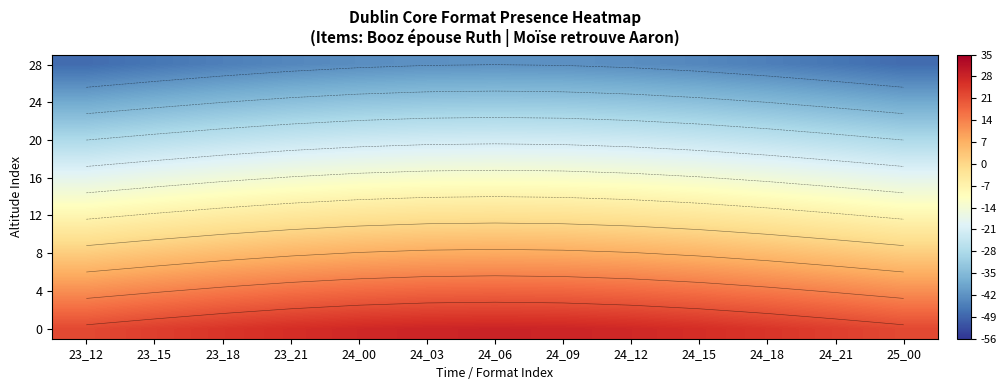

What is the total value across all series at 24_03?

-100.9